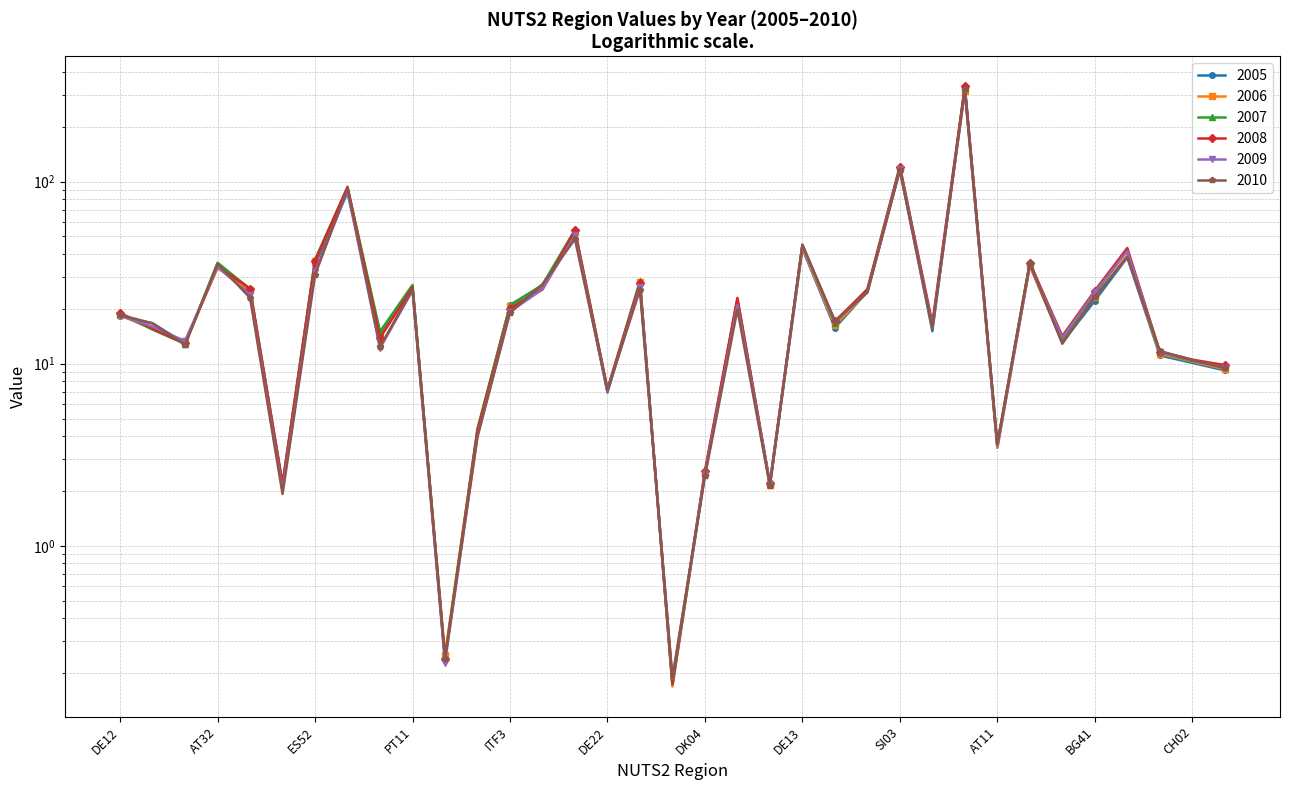

What is the spread (max minus min) of values at SK02?

1.6